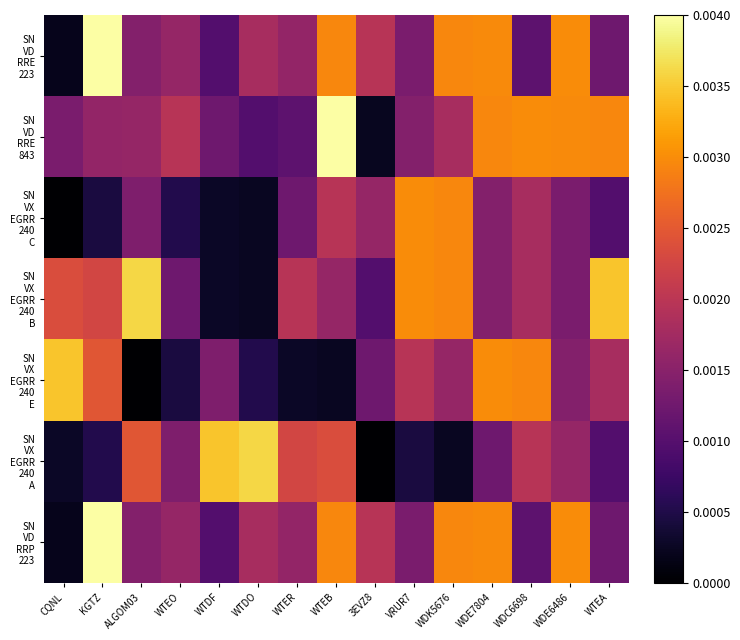

At how many categories does at least one series exceed 0?

15